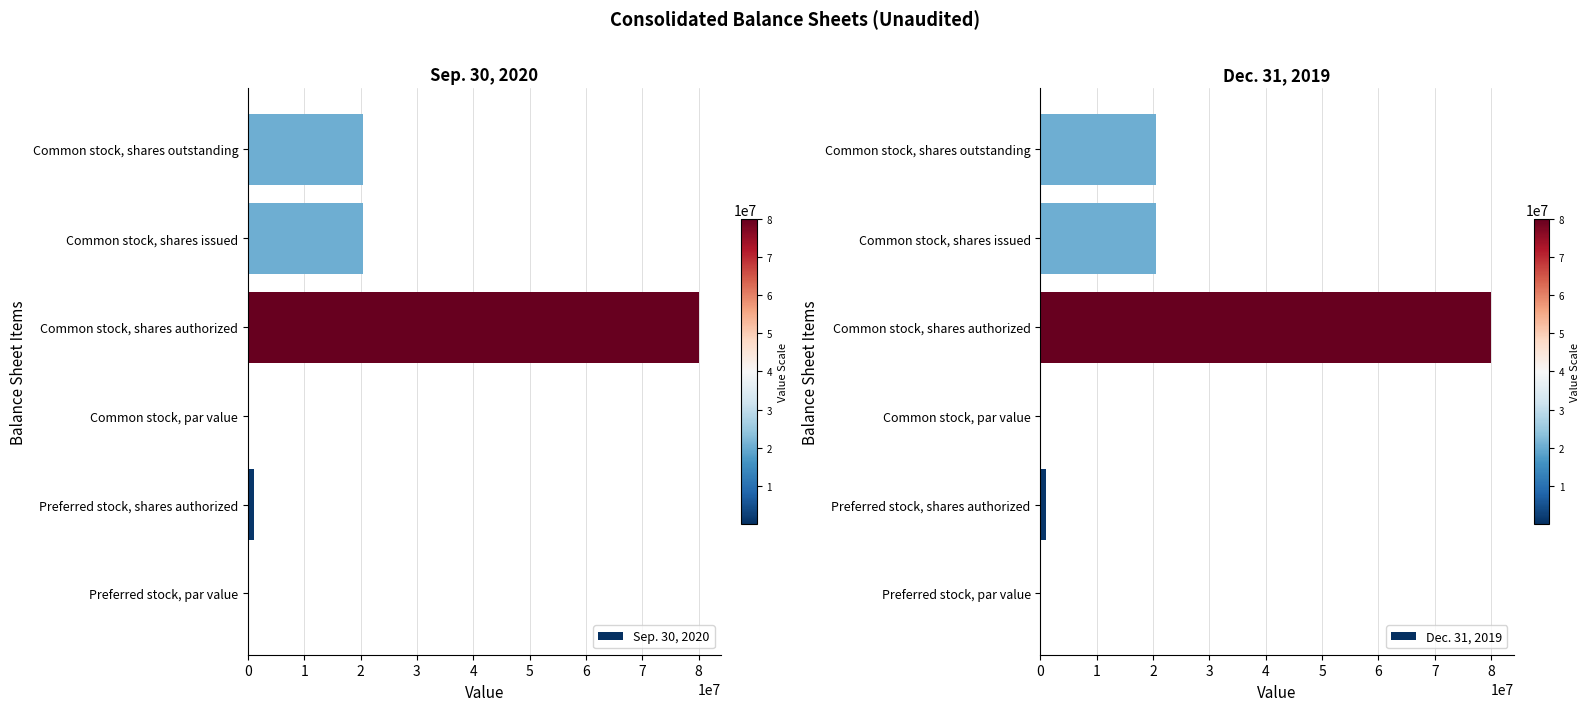

How many data points in Sep. 30, 2020 are above 20444630?

1